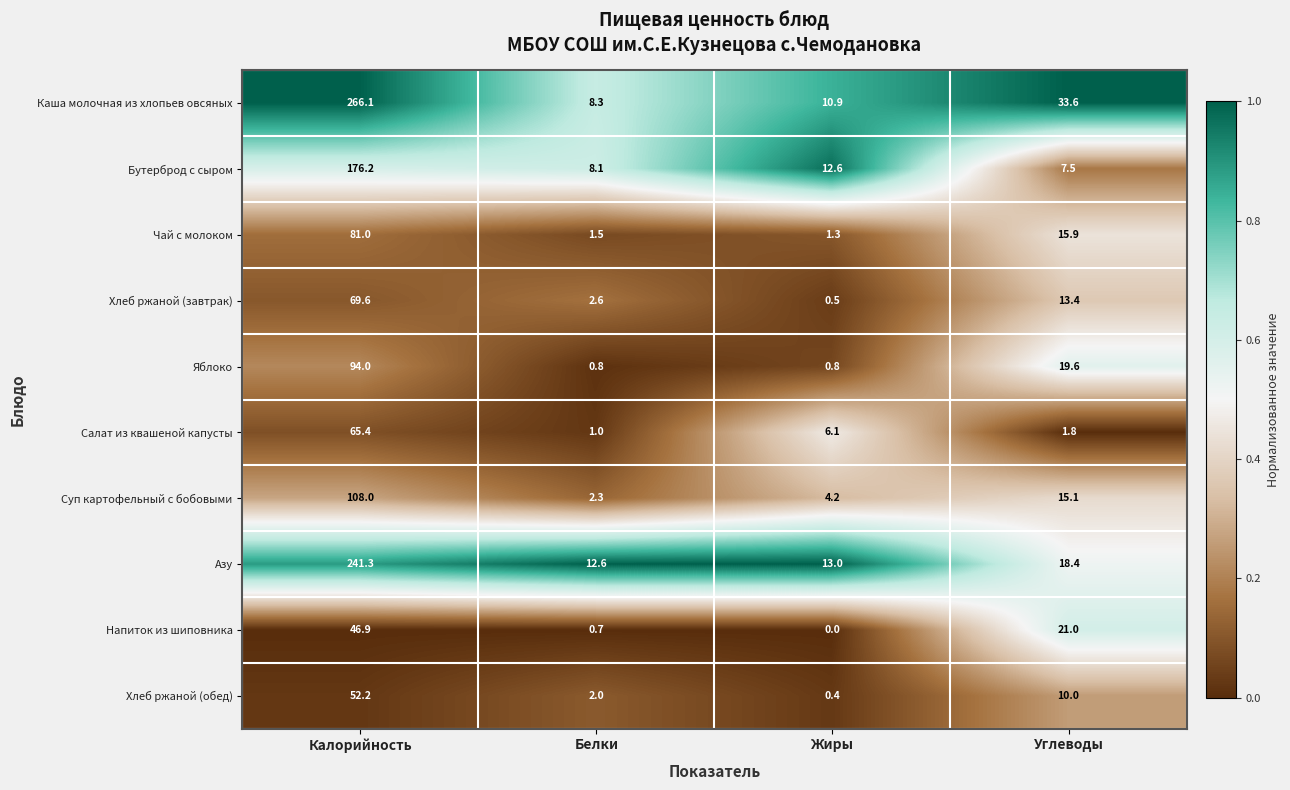

The value of Каша молочная из хлопьев овсяных at Углеводы is 16.1. True or false?

False